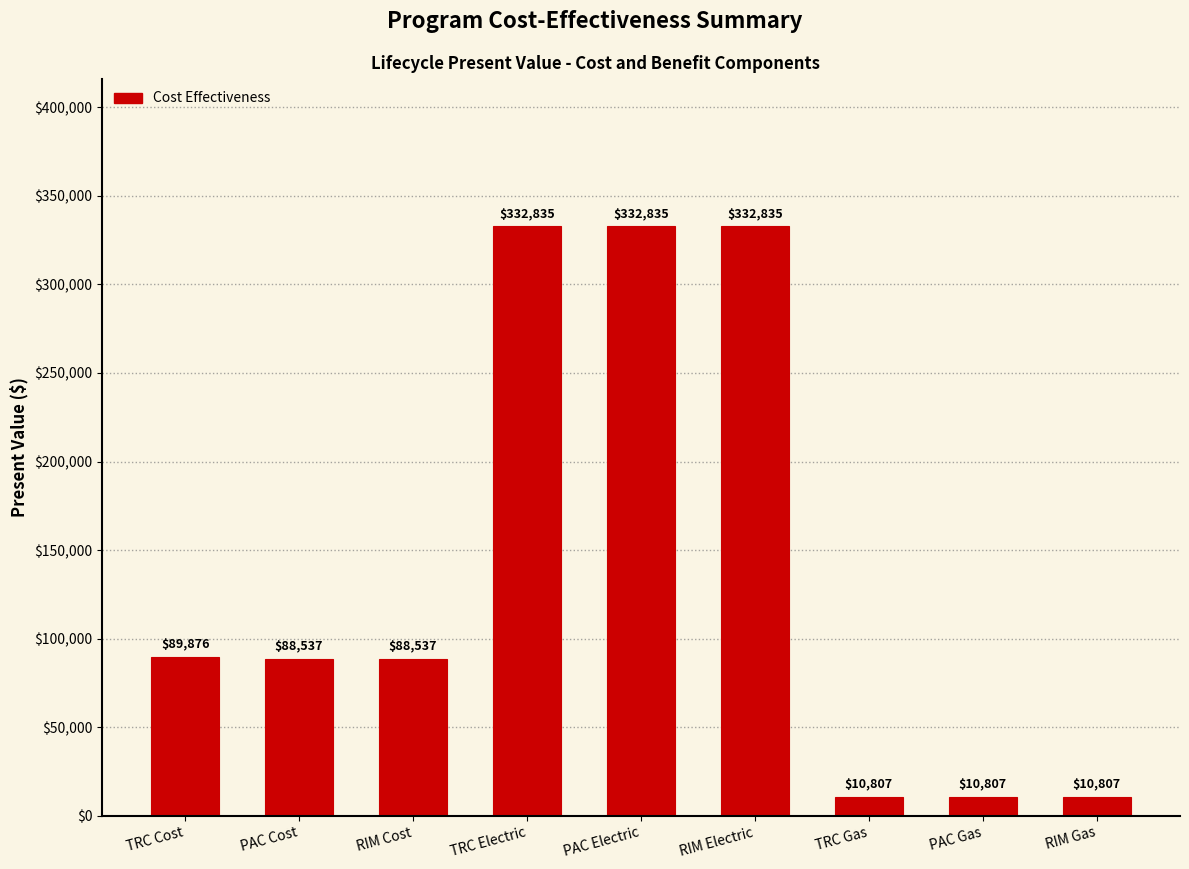

Are the bars horizontal?

No